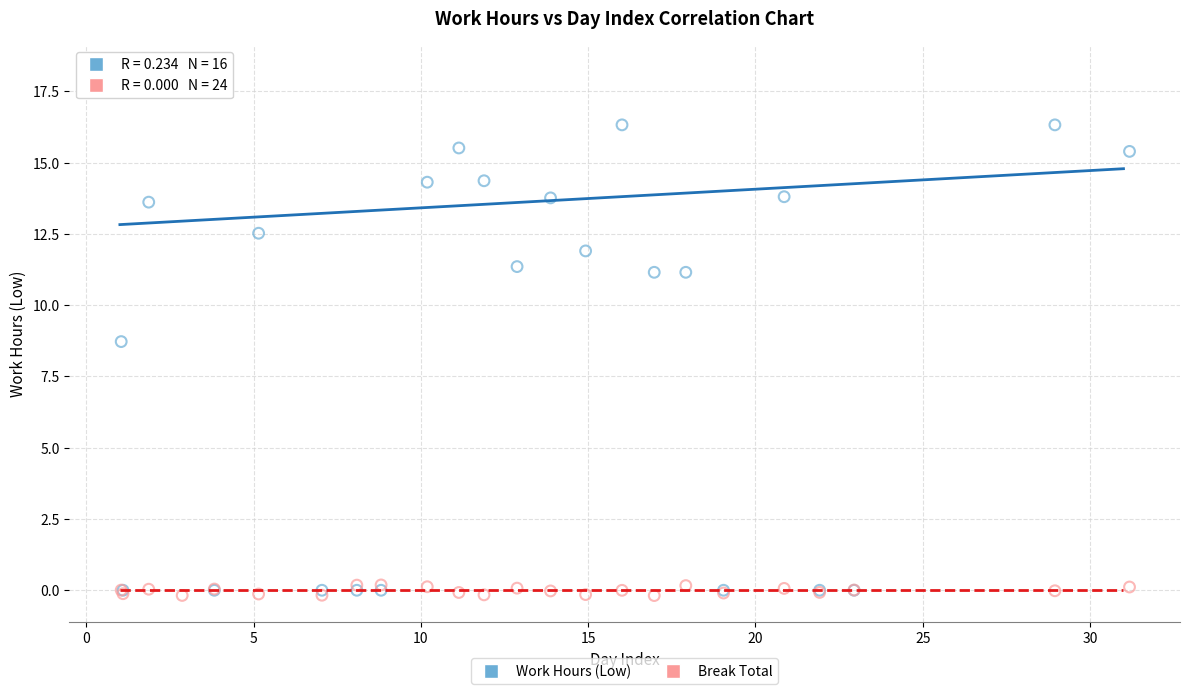

Which series contains the lowest Y value?

Break Total